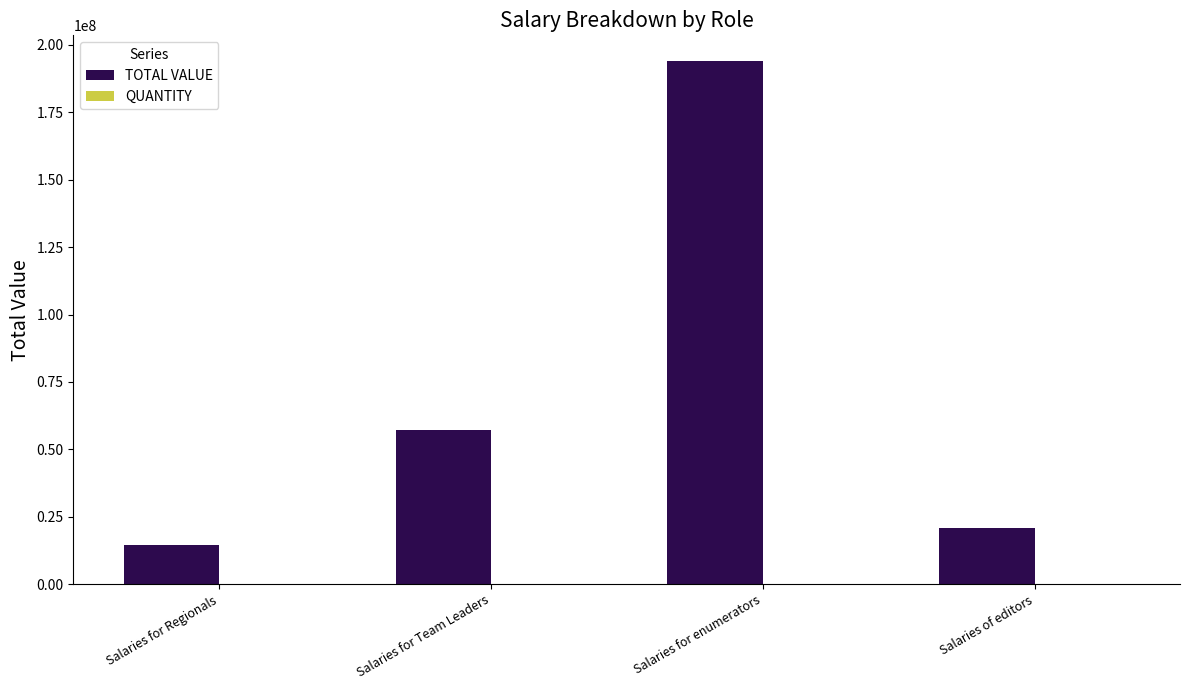

The TOTAL VALUE series shows 57293544 at Salaries for Team Leaders. True or false?

True